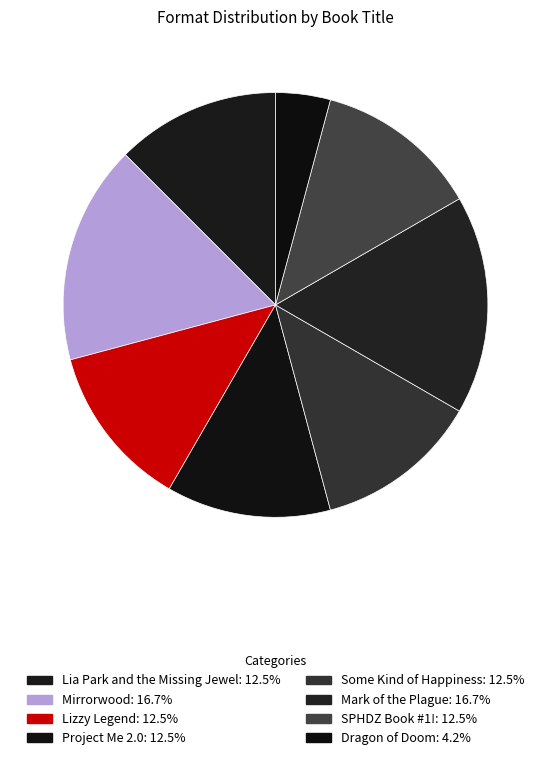

How many slices are in this pie chart?

8